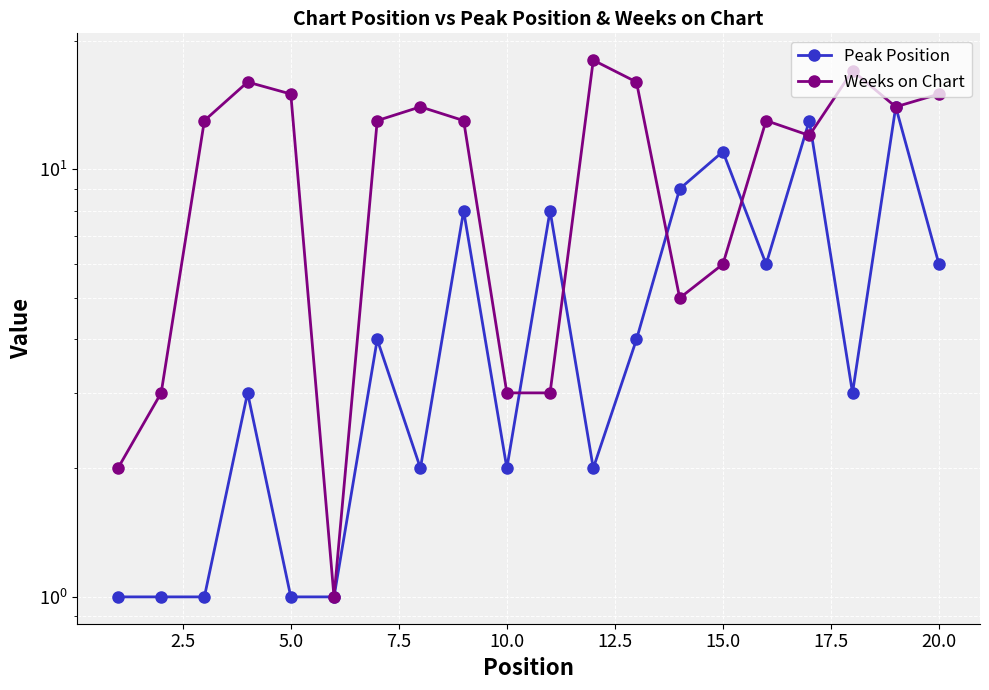

What is the total value across all series at 2.5?

4